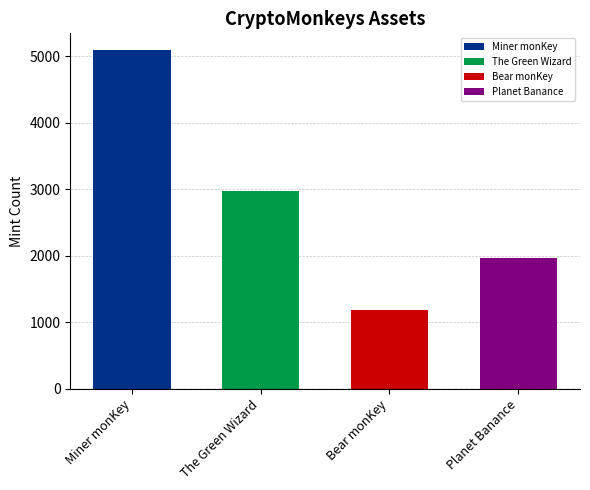

At which label is the value closest to 3138?

The Green Wizard